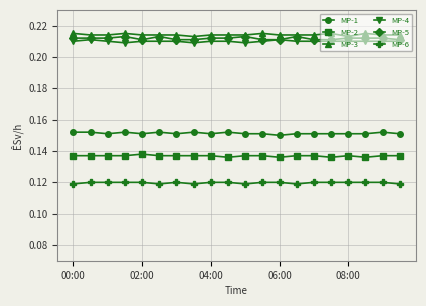

At how many categories does at least one series exceed 0?

20